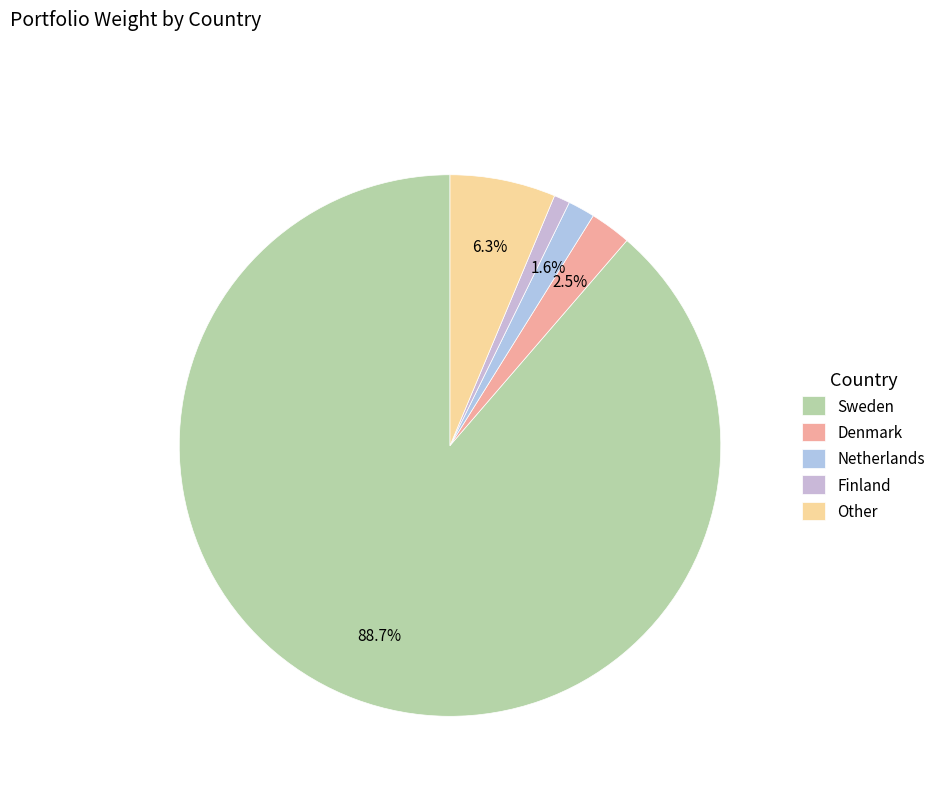

What percentage is the Other slice, to the nearest percent?

6%